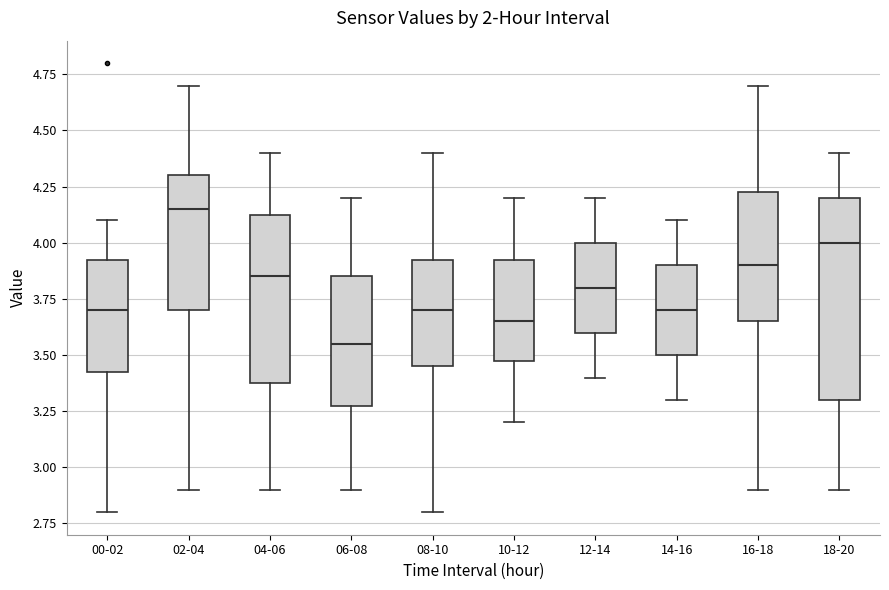

Reading left to right, read every box against the y-axis: the position of its median line, the range the box covers, and the ends of its whiskers. The values are not printed on the chart, so give them approximately, as read against the axis.

00-02: median 3.70, box 3.45 to 3.95, whiskers 2.80 to 4.10
02-04: median 4.15, box 3.70 to 4.30, whiskers 2.90 to 4.70
04-06: median 3.85, box 3.40 to 4.15, whiskers 2.90 to 4.40
06-08: median 3.55, box 3.30 to 3.85, whiskers 2.90 to 4.20
08-10: median 3.70, box 3.45 to 3.95, whiskers 2.80 to 4.40
10-12: median 3.65, box 3.50 to 3.95, whiskers 3.20 to 4.20
12-14: median 3.80, box 3.60 to 4.00, whiskers 3.40 to 4.20
14-16: median 3.70, box 3.50 to 3.90, whiskers 3.30 to 4.10
16-18: median 3.90, box 3.65 to 4.25, whiskers 2.90 to 4.70
18-20: median 4.00, box 3.30 to 4.20, whiskers 2.90 to 4.40